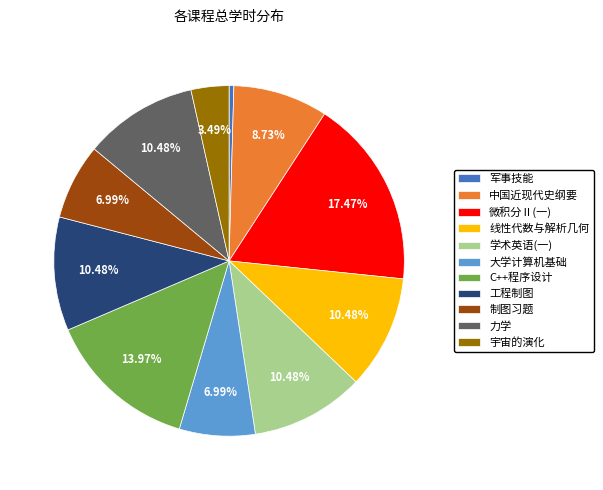

Does 线性代数与解析几何 account for over 50% of the chart?

No